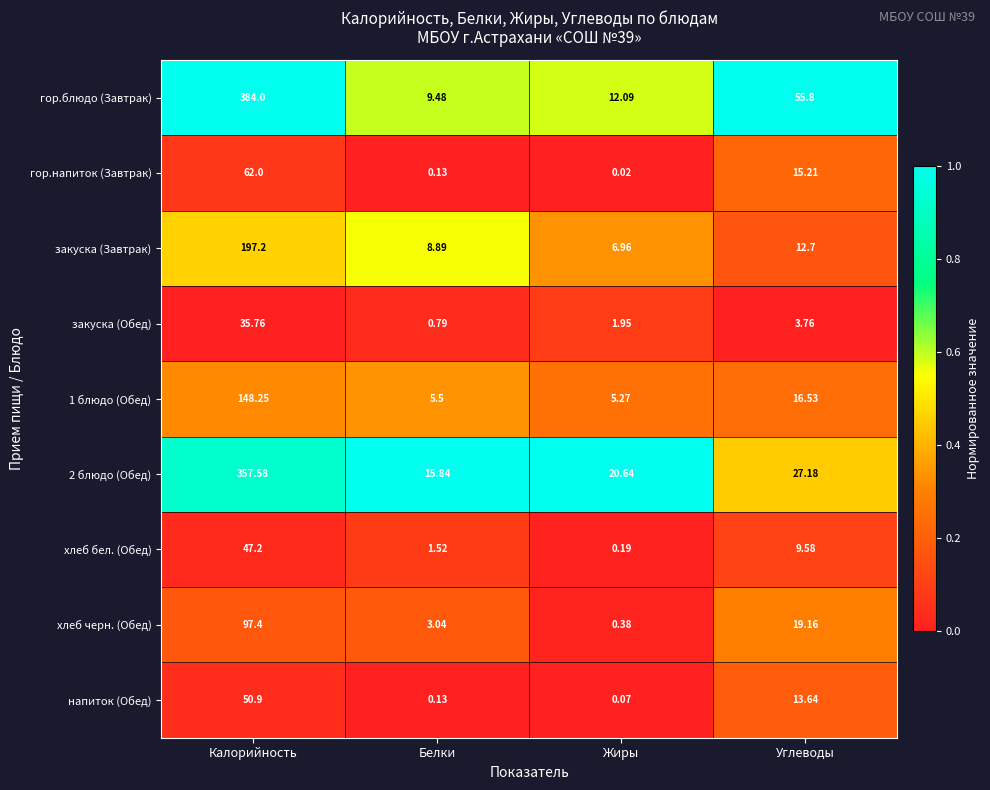

Where does the закуска (Завтрак) series first go above 12?

Калорийность